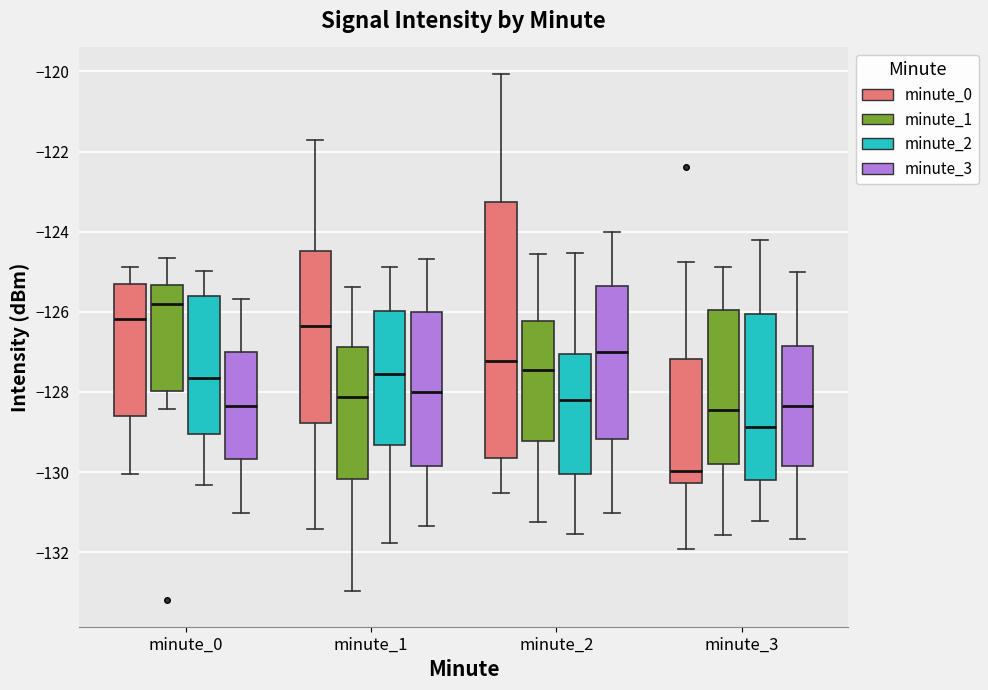

Where is the upper edge of the box for minute_1 (minute_2) on the y-axis? The values are not printed on the chart, so give them approximately, as read against the axis.

-126.0